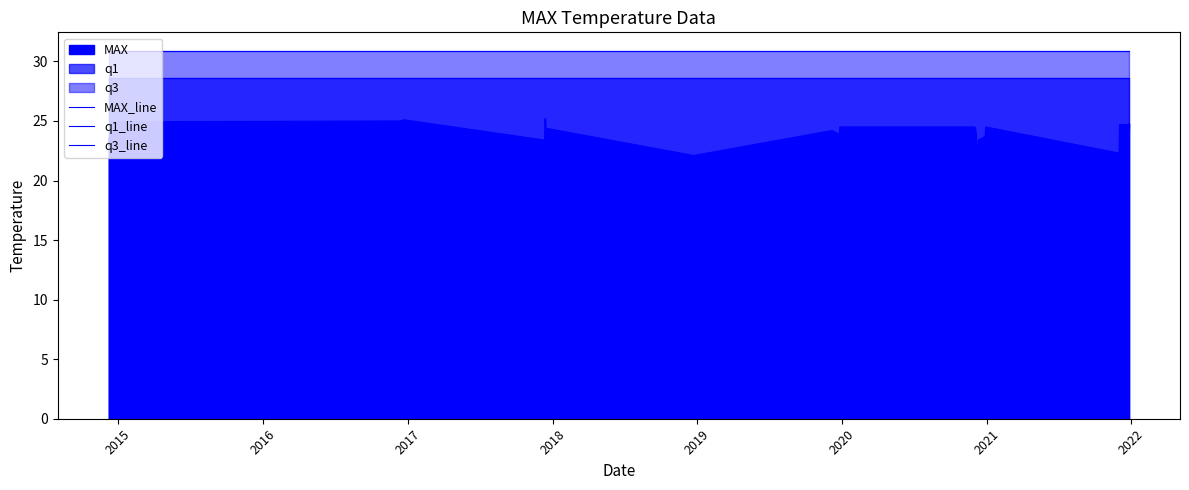

Is the value of MAX_line at 13 greater than the value of q3_line at 14?

No